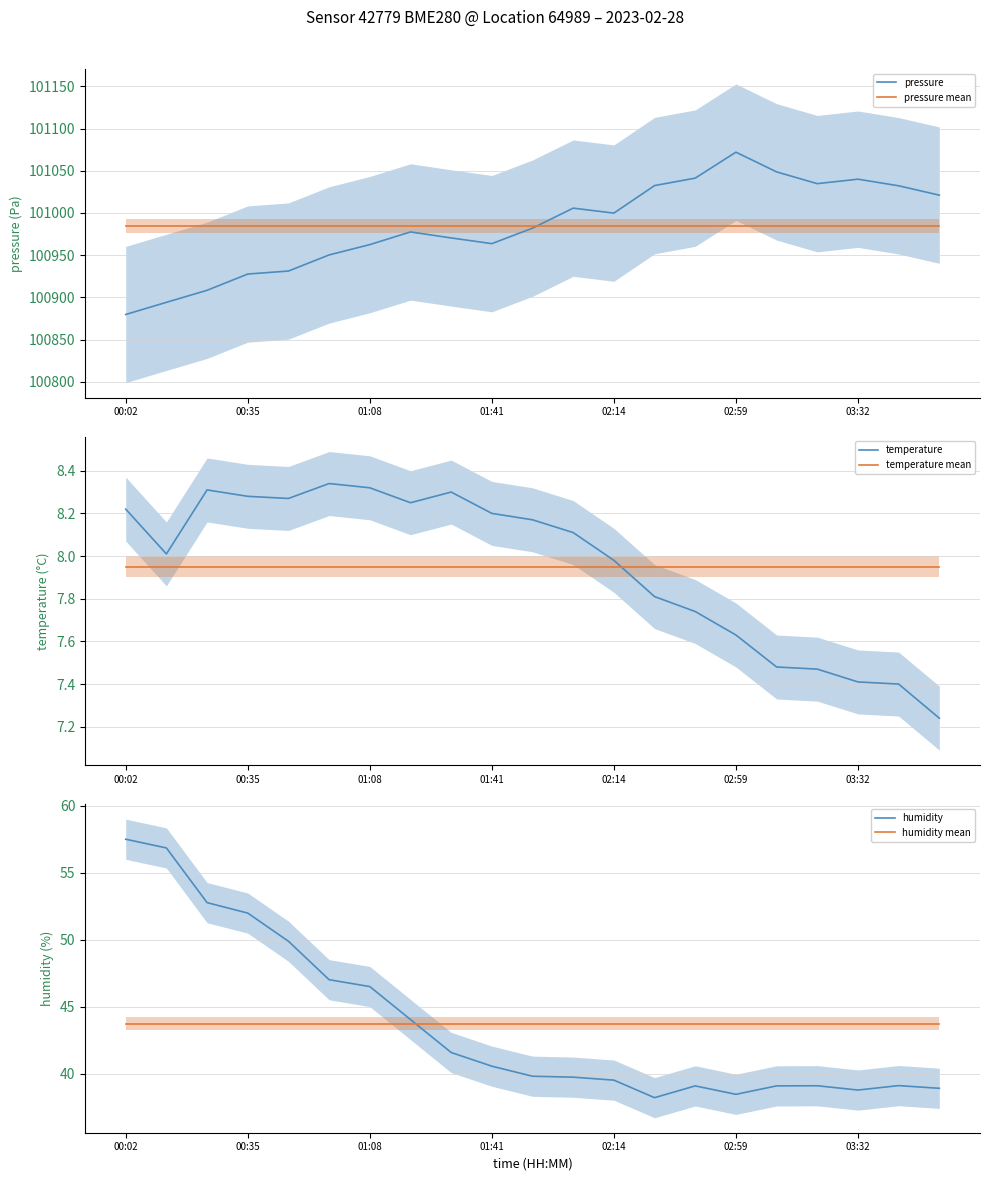

True or false: temperature mean and pressure mean intersect in this chart.

False